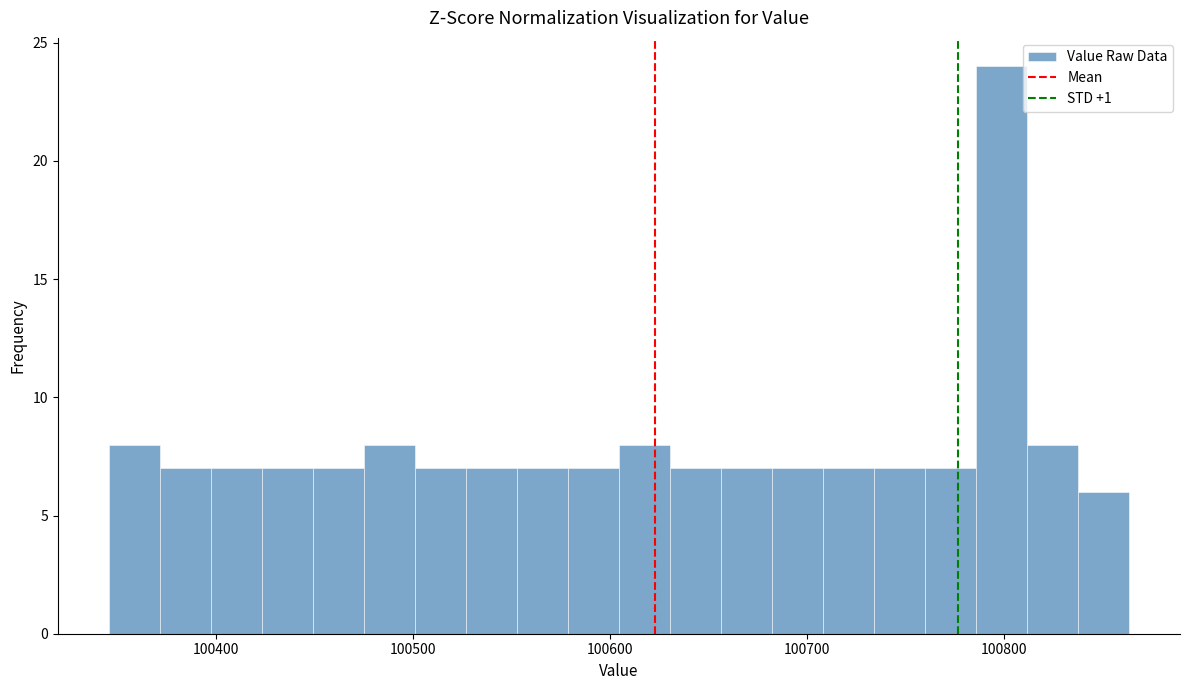

Around what value on the x-axis is the tallest bar? Give the approximate position of its centre, as read against the axis.

100800